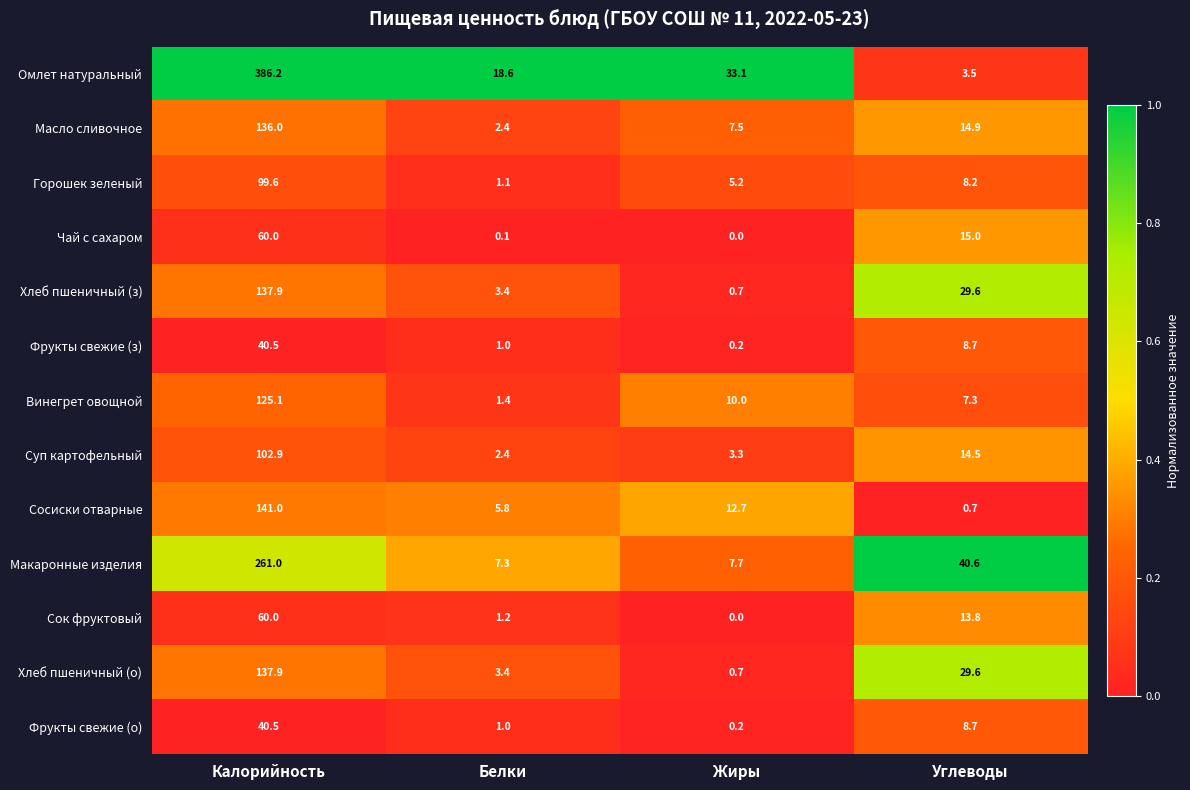

Which category has the lowest value across all series?

Жиры